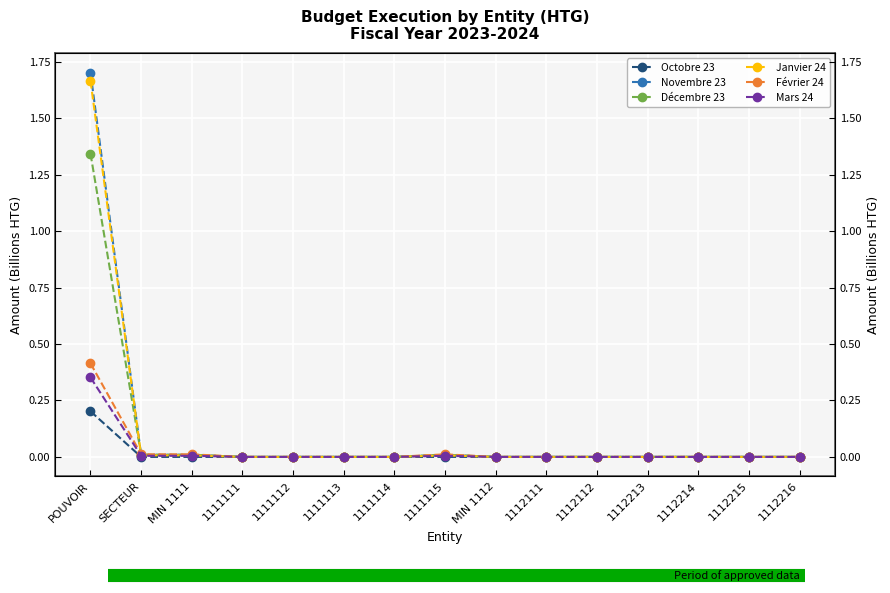

Which category has the lowest value in the Décembre 23 series?

1111111